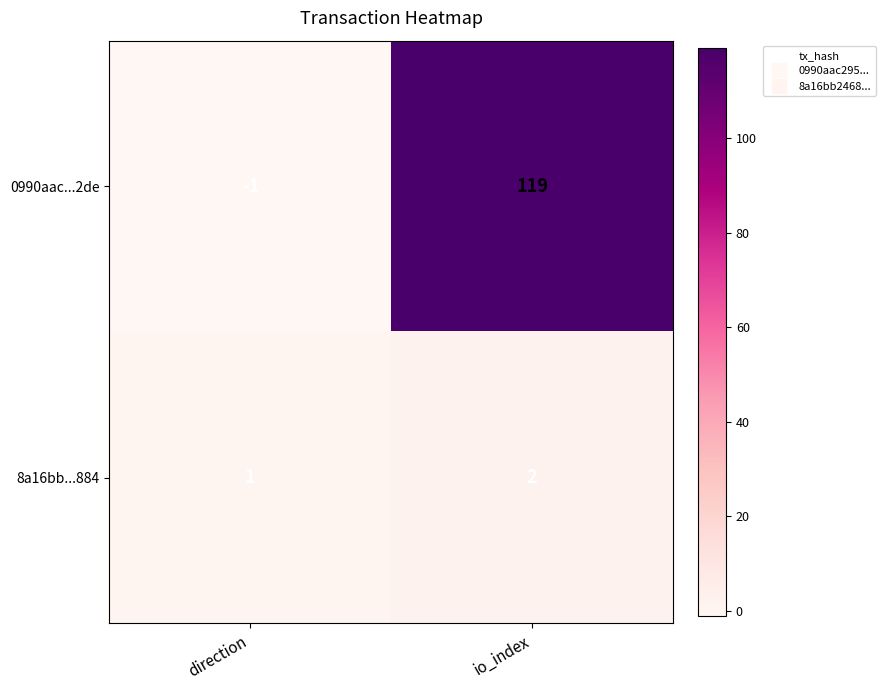

How many series are shown in this chart?

2